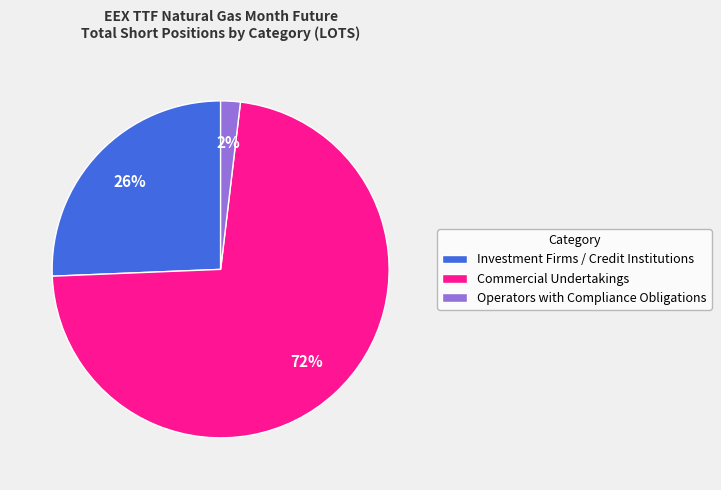

To the nearest percent, what portion does Commercial Undertakings represent?

72%